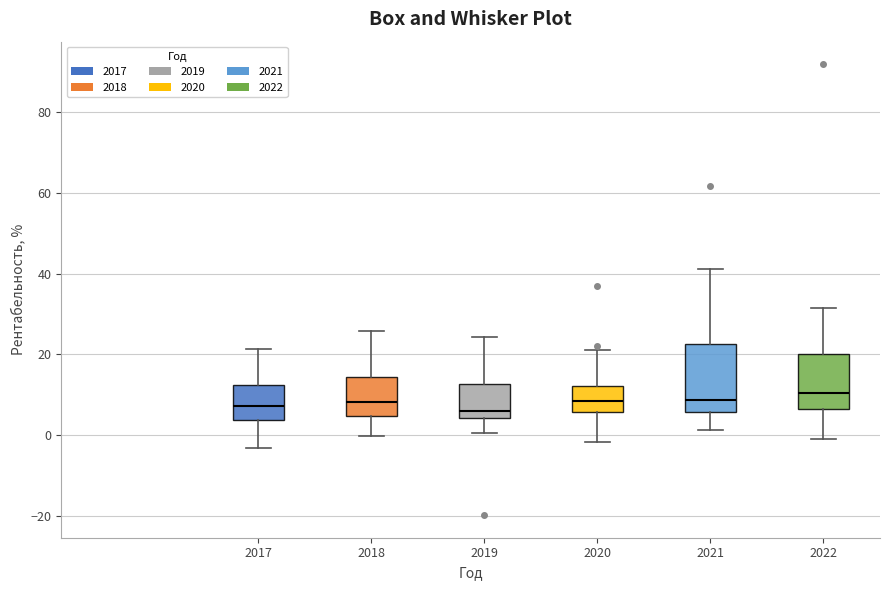

Where does the lower whisker of the box at x = 2017 end on the y-axis? The values are not printed on the chart, so give them approximately, as read against the axis.

-4